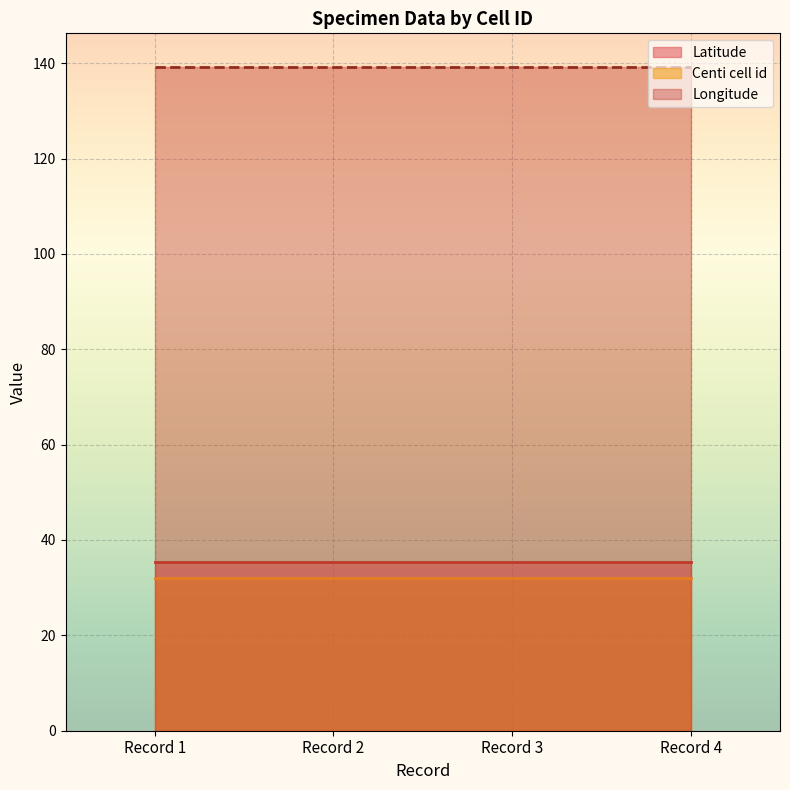

What is the sum of all Latitude values?

141.6